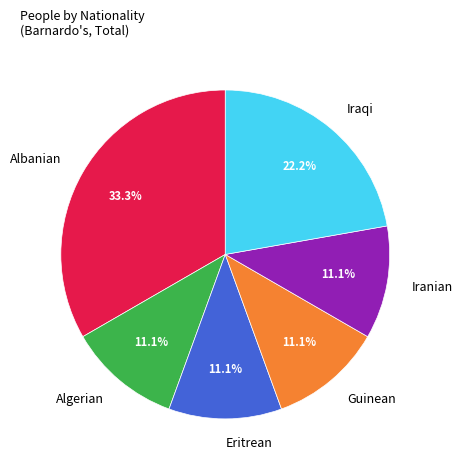

To the nearest percent, what is the combined percentage of Iranian and Algerian?

22%